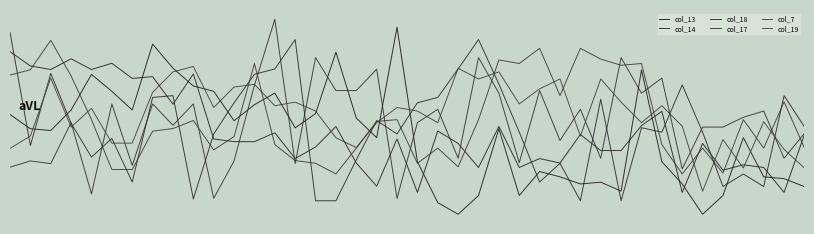

What is the value of the col_7 point at the 18th from the left?

-1.3